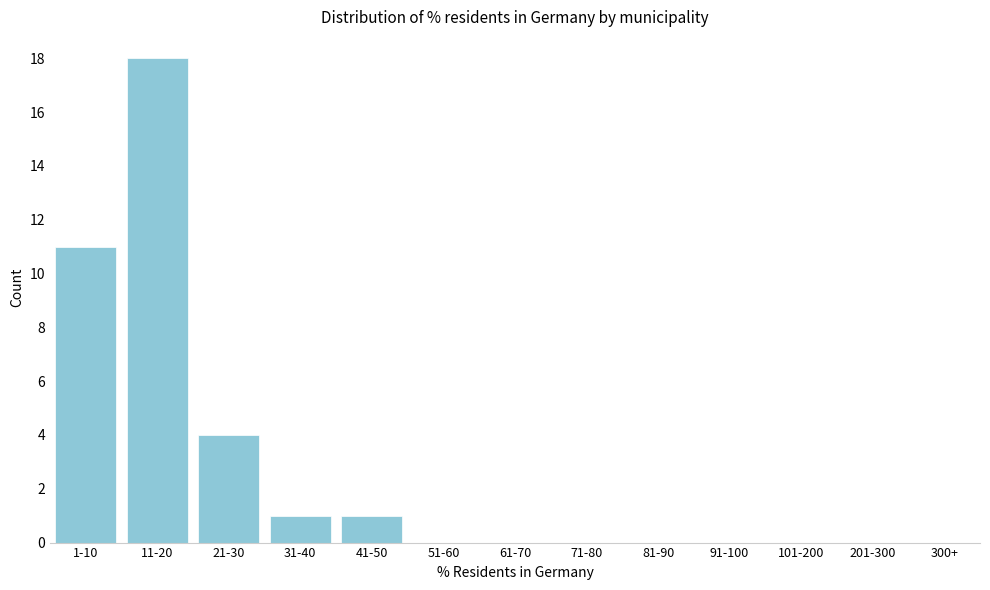

Reading right to left, list all the values displayed in this chart.

201-300=0	101-200=0	91-100=0	81-90=0	71-80=0	61-70=0	51-60=0	41-50=1	31-40=1	21-30=4	11-20=18	1-10=11